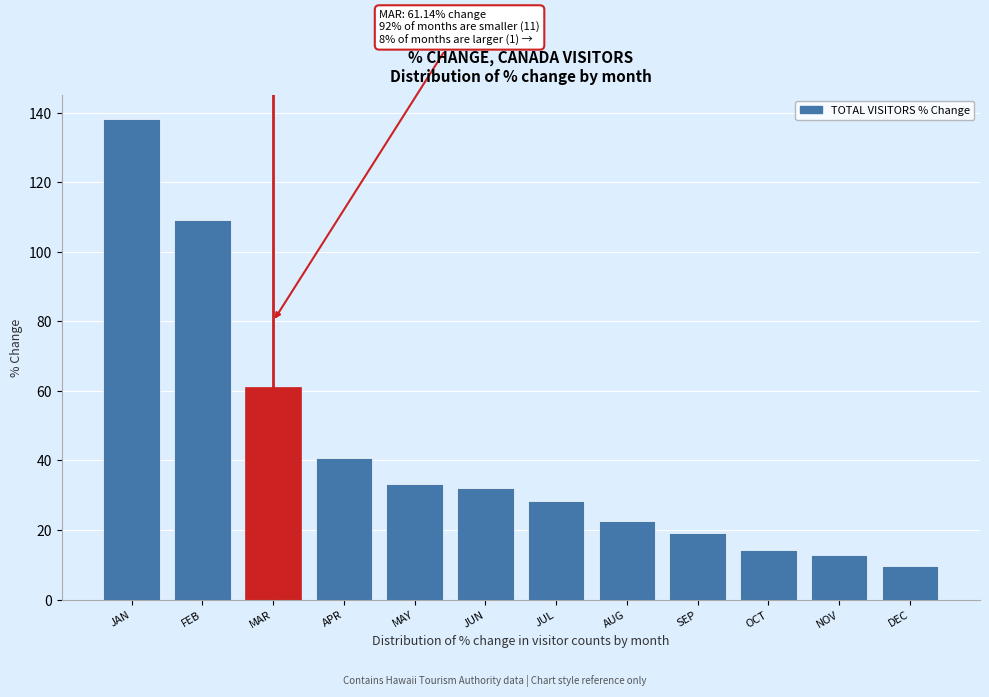

Reading left to right, extract all data points from this chart.

138.1	109.1	61.1	40.6	33.3	32.0	28.3	22.7	19.1	14.4	12.8	9.6